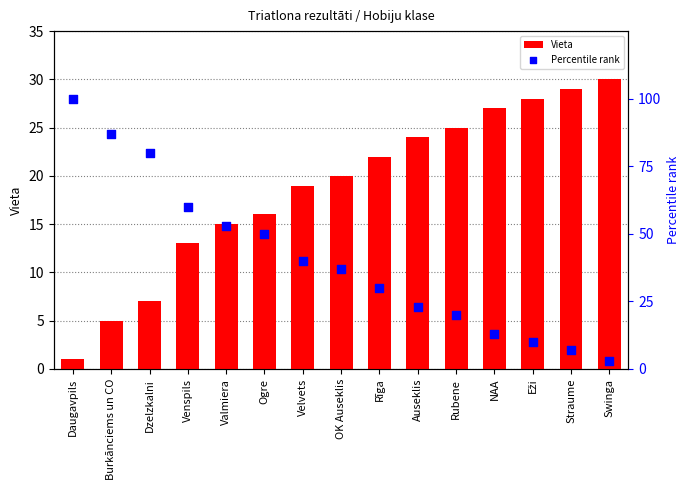

Which series reaches the maximum Y coordinate?

Percentile rank